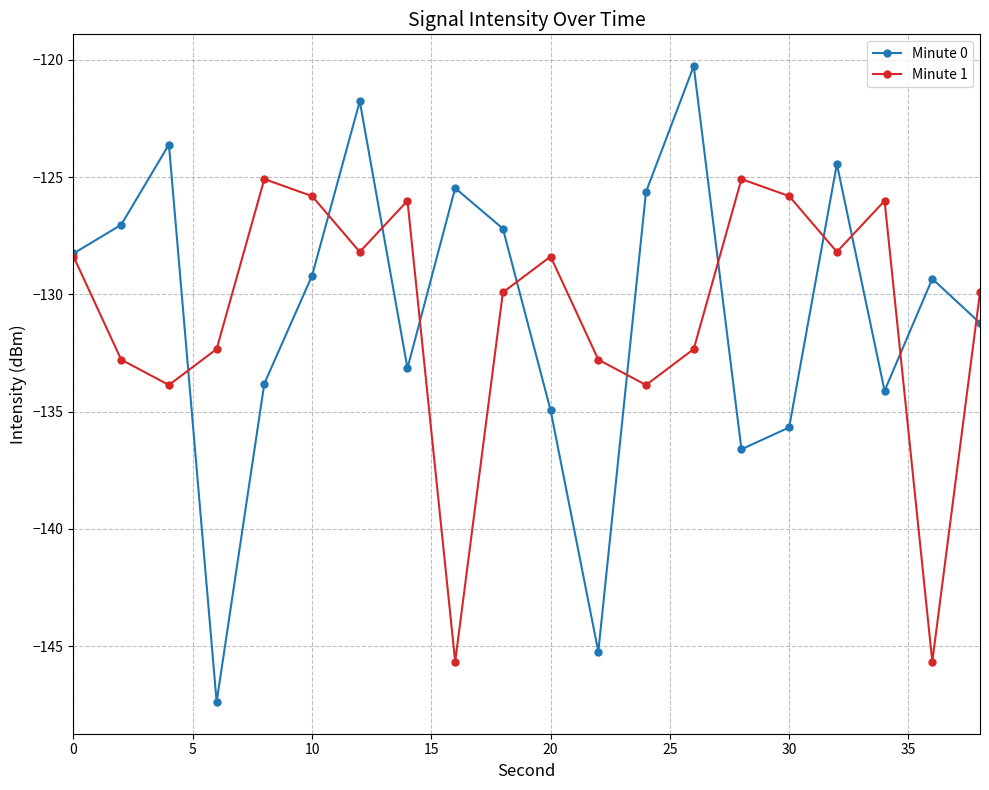

How many interior local valleys does the Minute 0 series have?

5